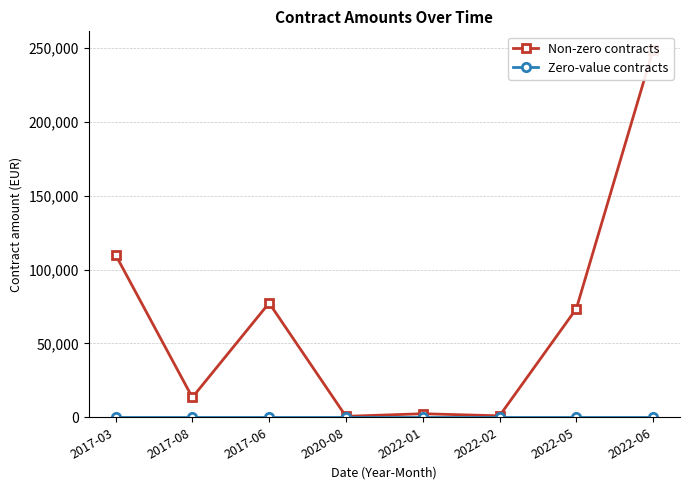

Which series has the largest total across all categories?

Non-zero contracts